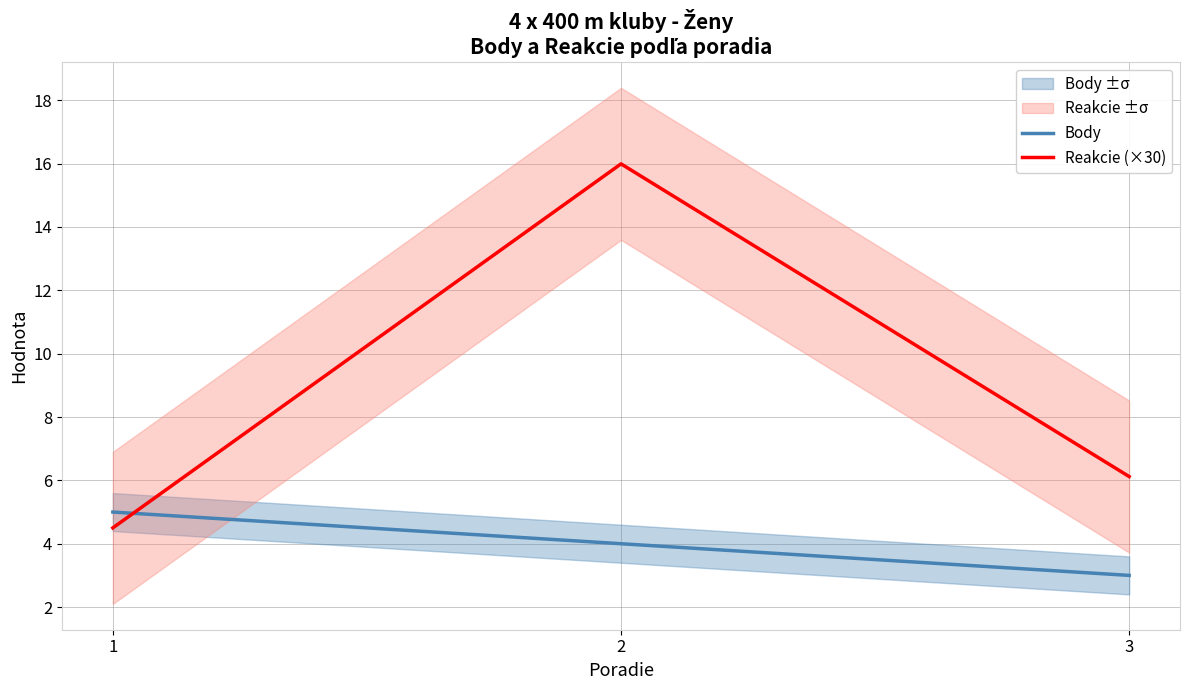

What is the difference between the maximum and second lowest values in the Reakcie (×30) series?

9.9